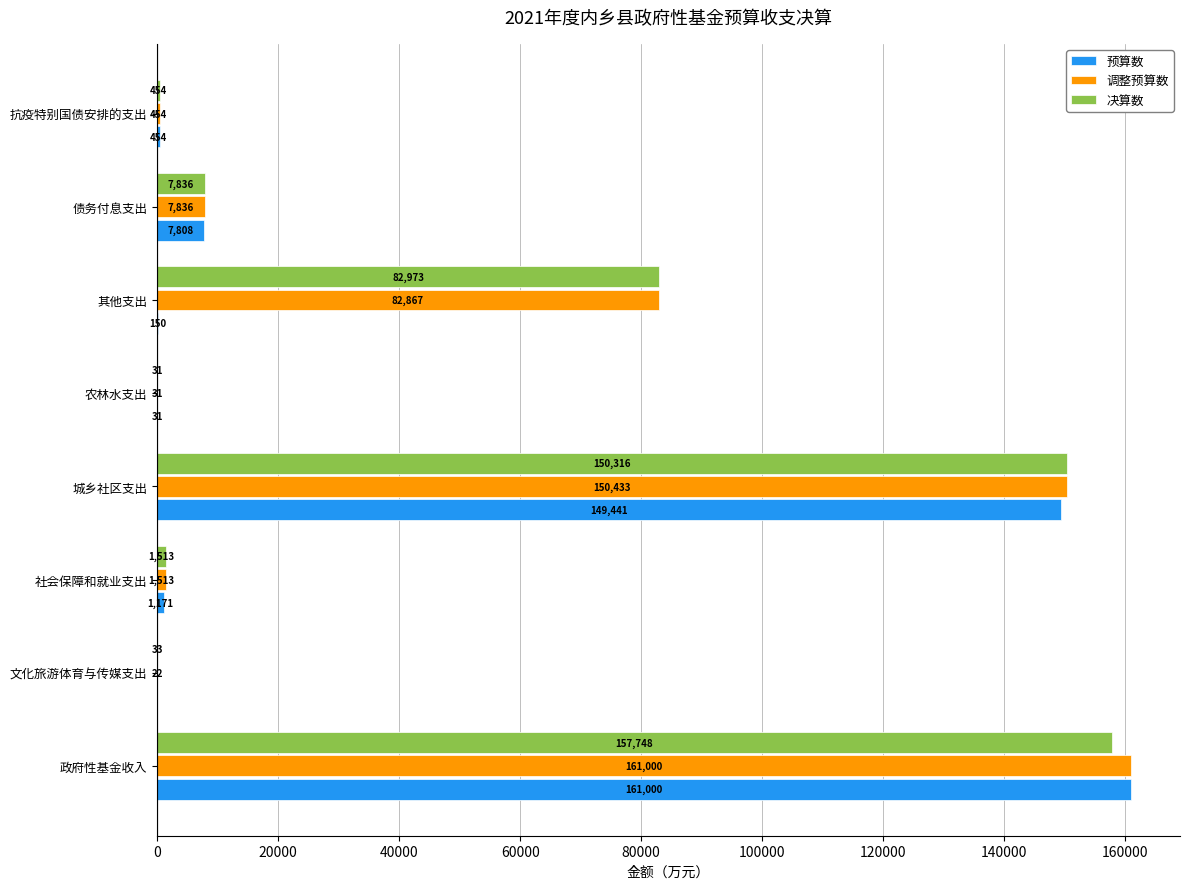

What is the approximate value of 决算数 at 其他支出?

82973